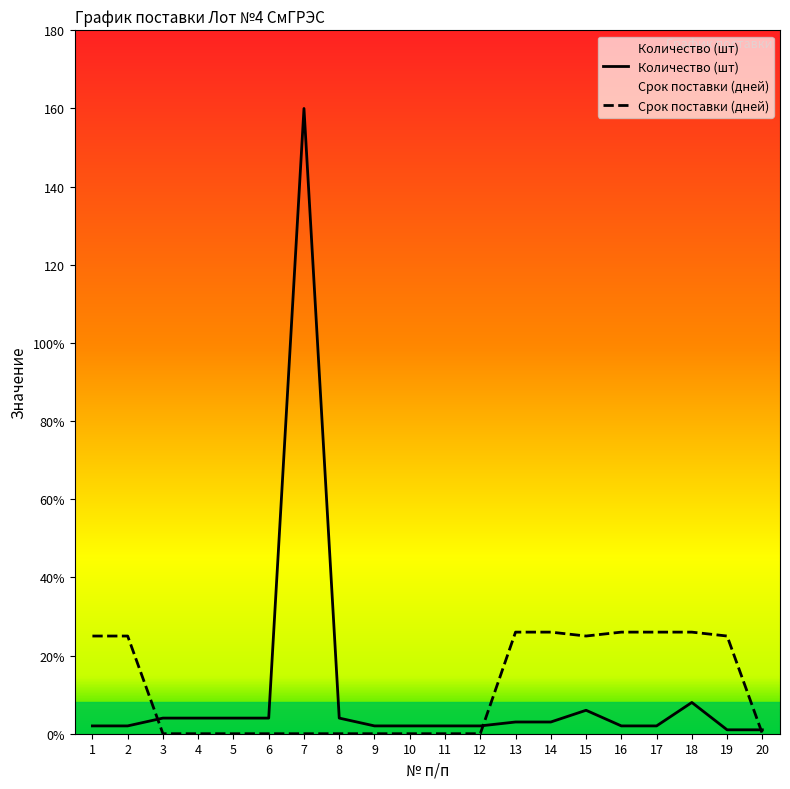

What is the value of the Количество (шт) point at the 11th from the left?

2